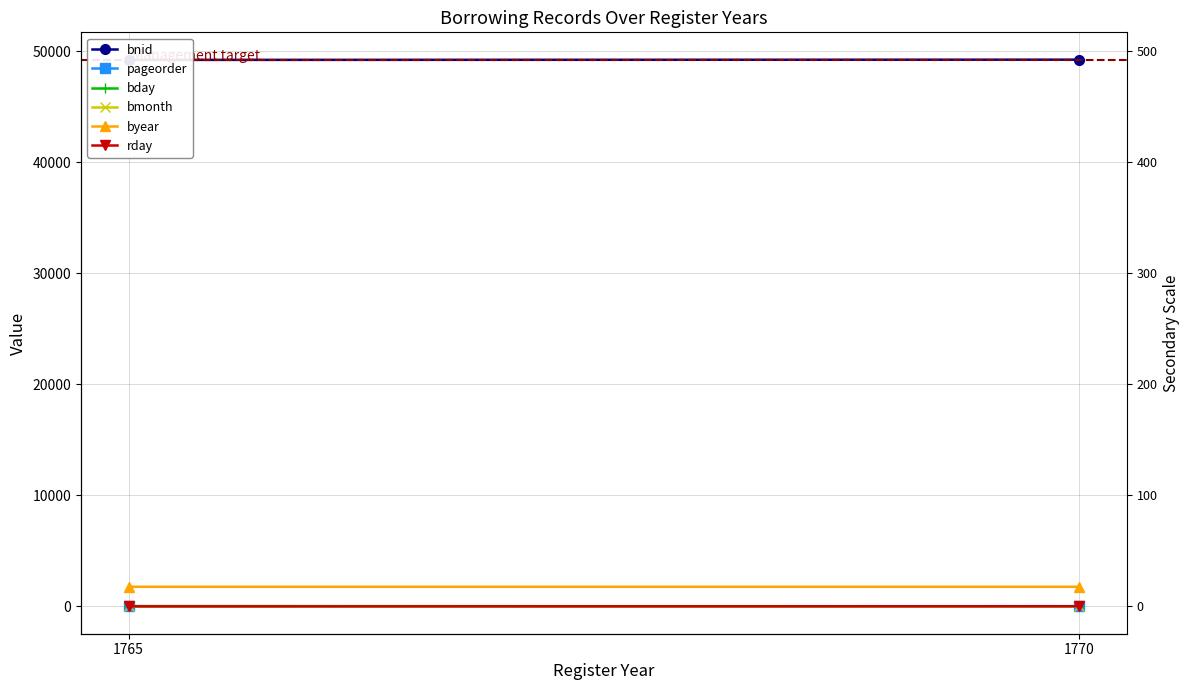

The value of bmonth at 1765 is 12. True or false?

True